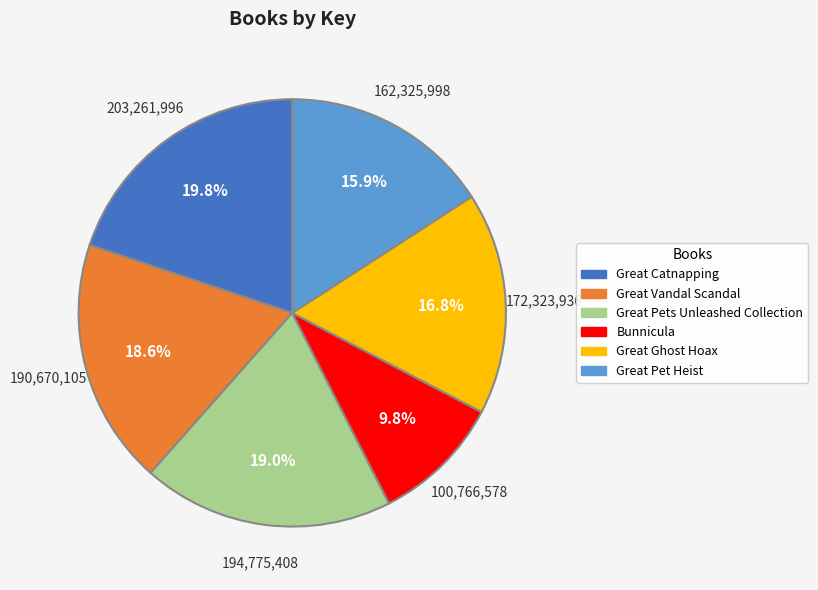

Is Great Vandal Scandal the majority of the pie?

No